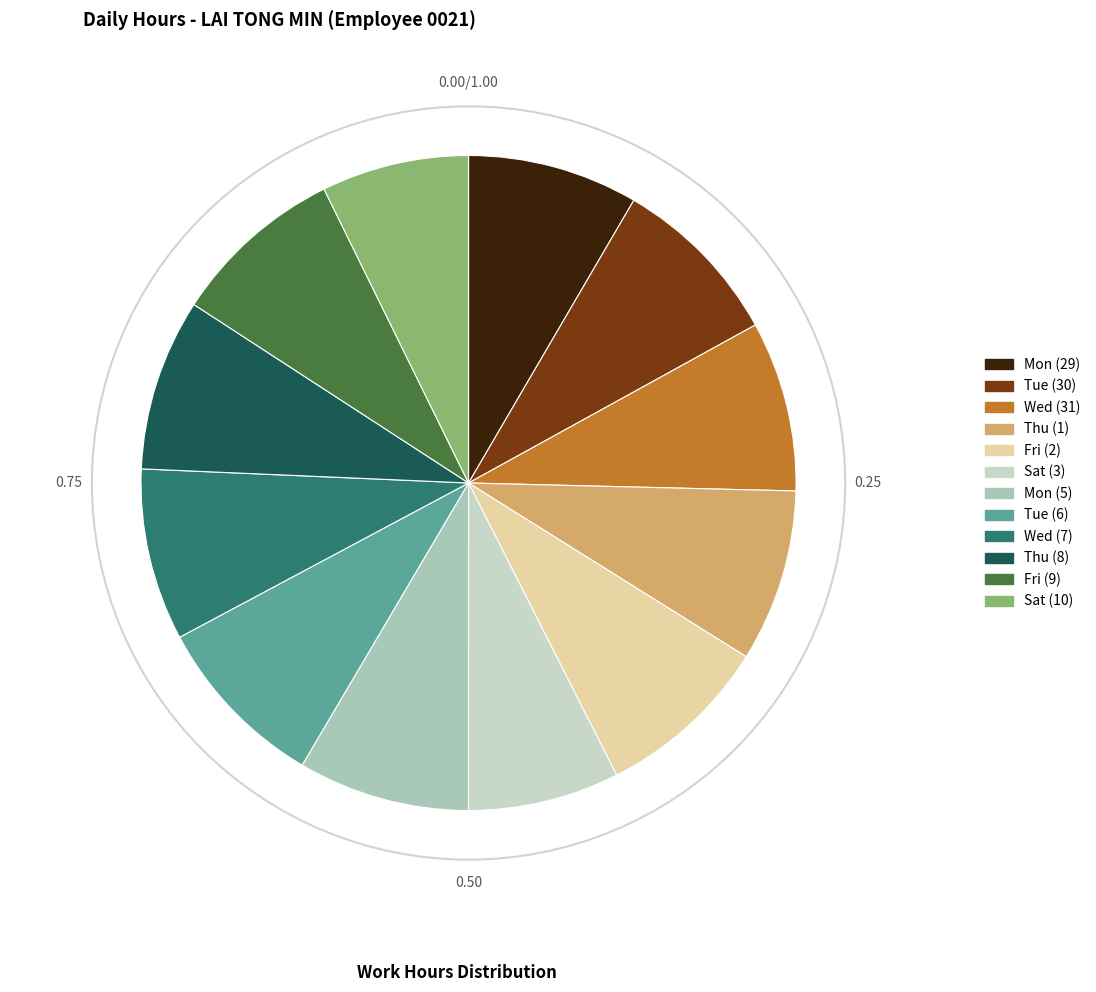

Is it true that Fri (2) is 9% of the pie?

True